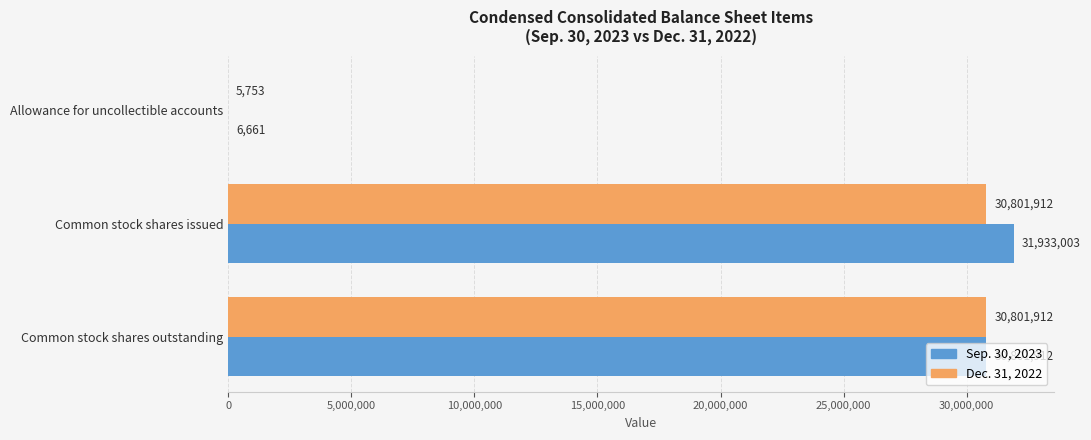

What is the sum of all Sep. 30, 2023 values?

62741576